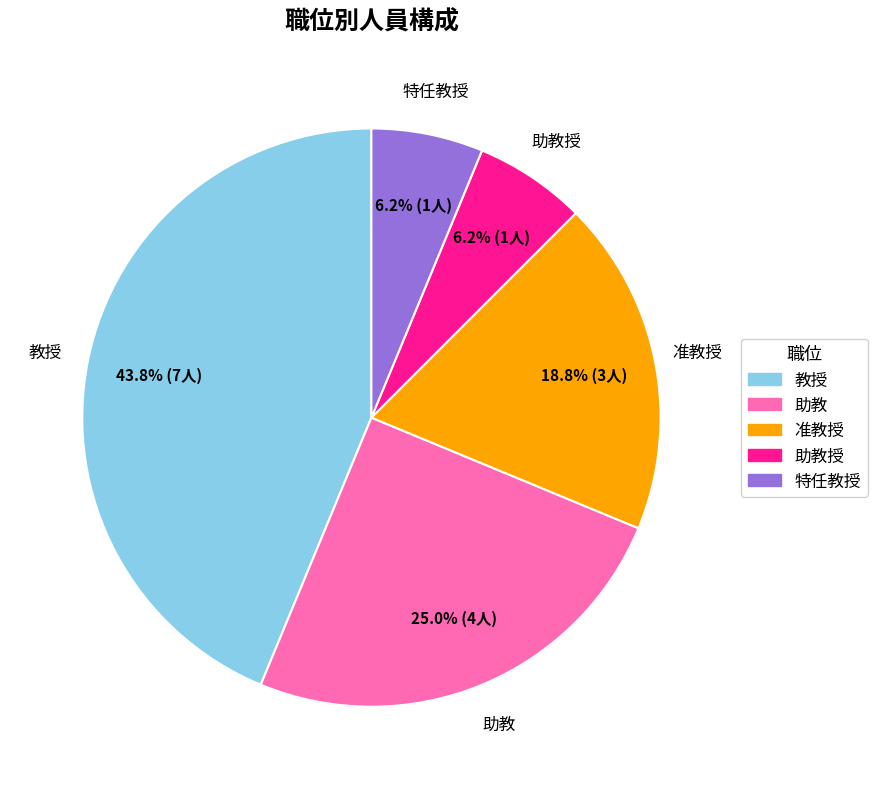

How many slices are in this pie chart?

5